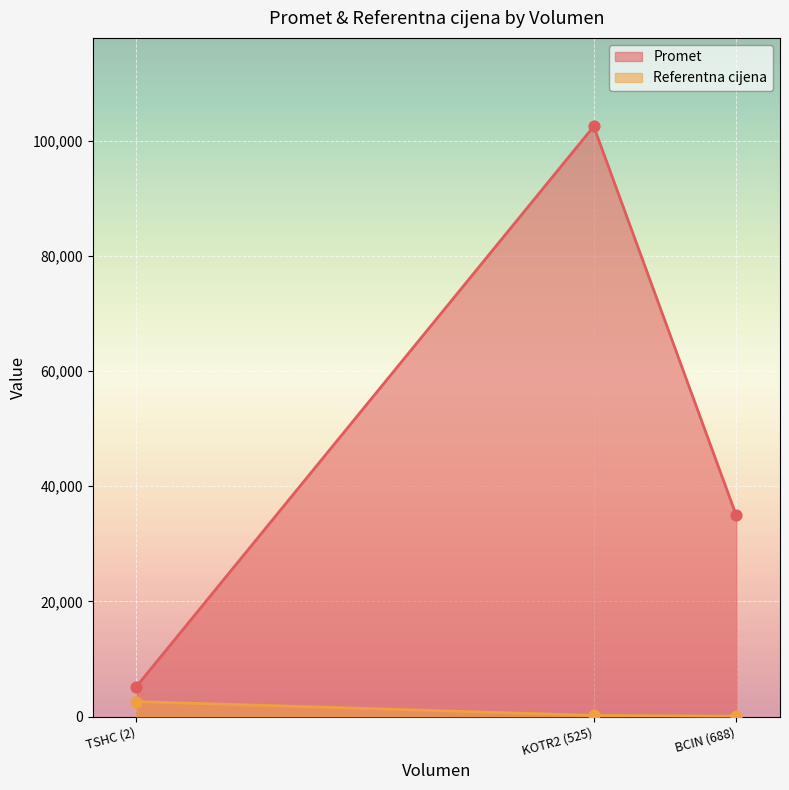

Which series contains the lowest Y value?

Referentna cijena